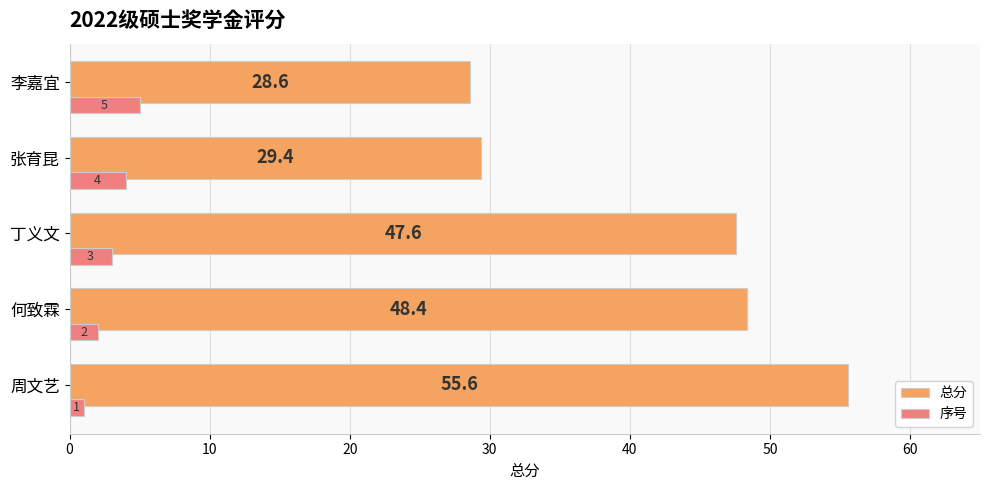

What is the difference between the maximum and minimum values in the 总分 series?

27.0